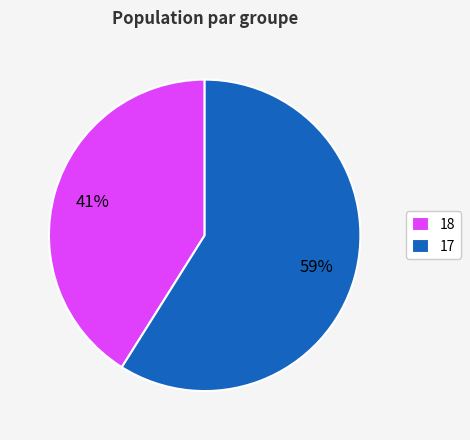

Is the sum of 18 and 17 greater than half?

Yes